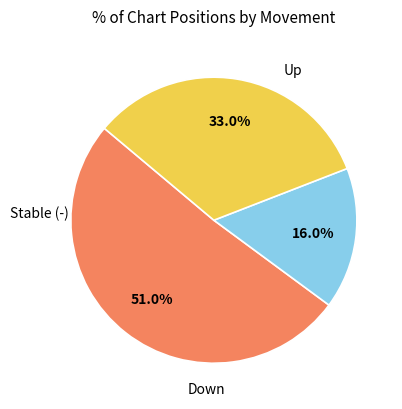

Does any single category account for the majority?

Yes